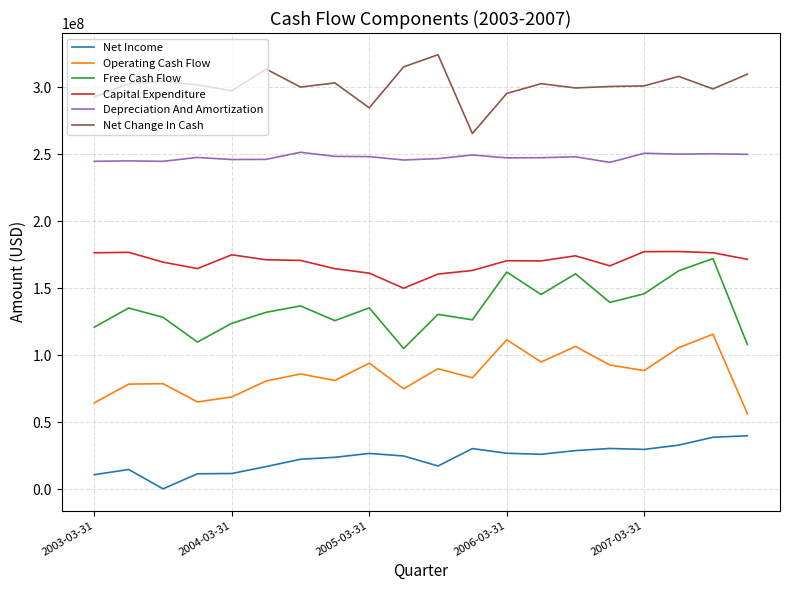

True or false: Operating Cash Flow and Free Cash Flow cross at least once.

False